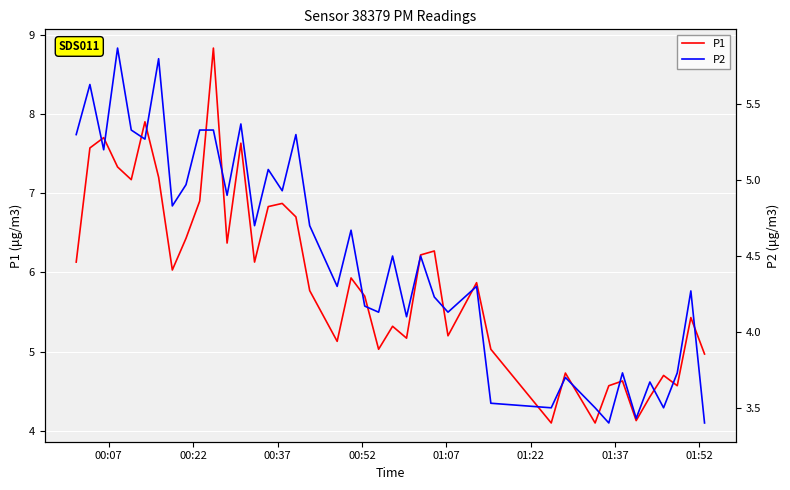

Which series has the largest total across all categories?

P1